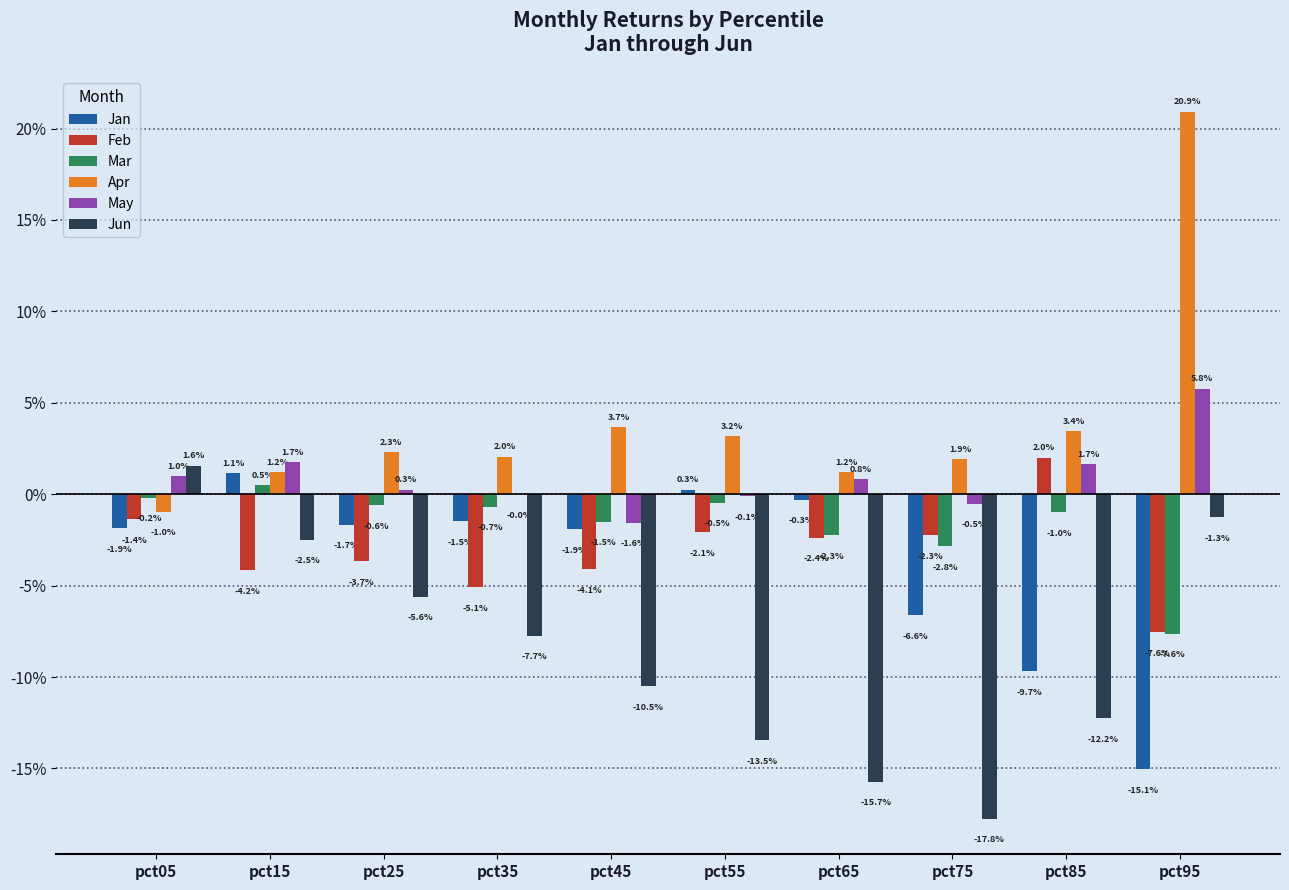

What are all the series names shown in the legend?

Jan, Feb, Mar, Apr, May, Jun